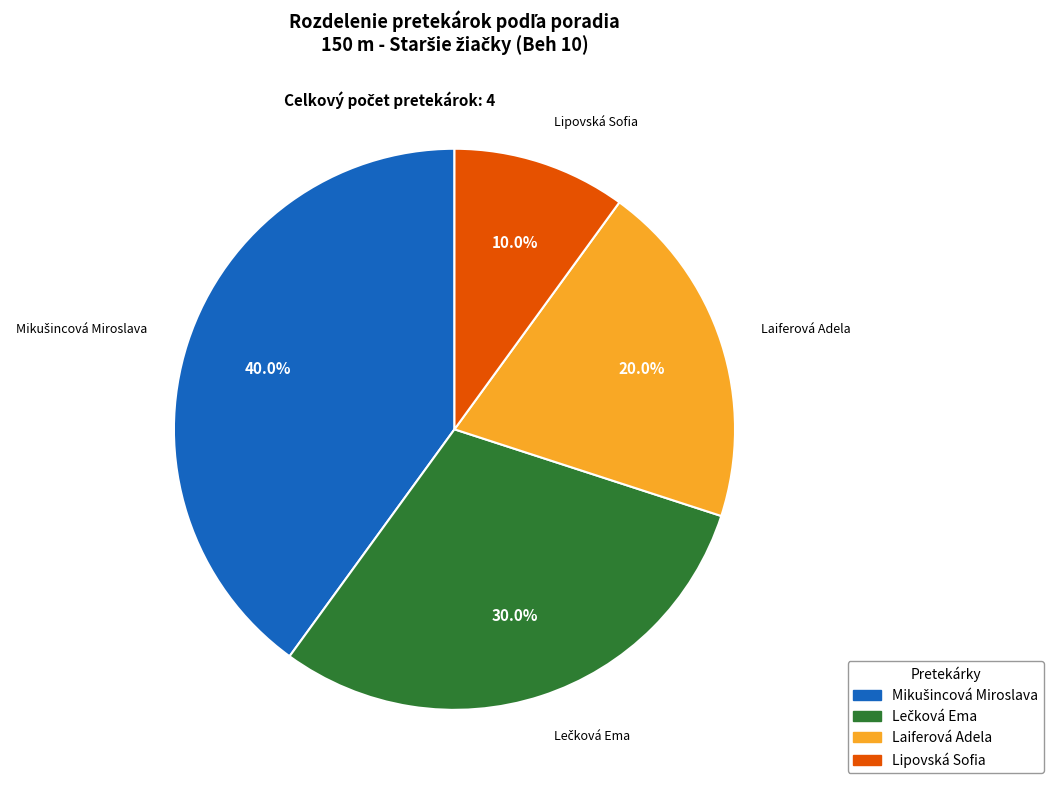

Is the sum of Lipovská Sofia and Laiferová Adela greater than half?

No